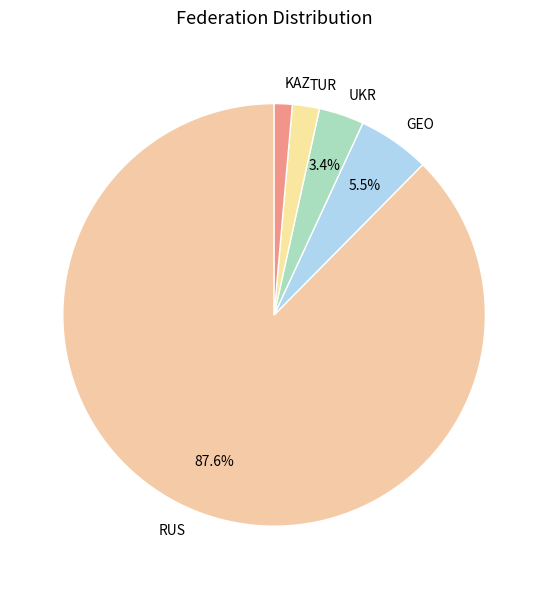

Approximately how many times larger is the value at KAZ compared to TUR?

0.7